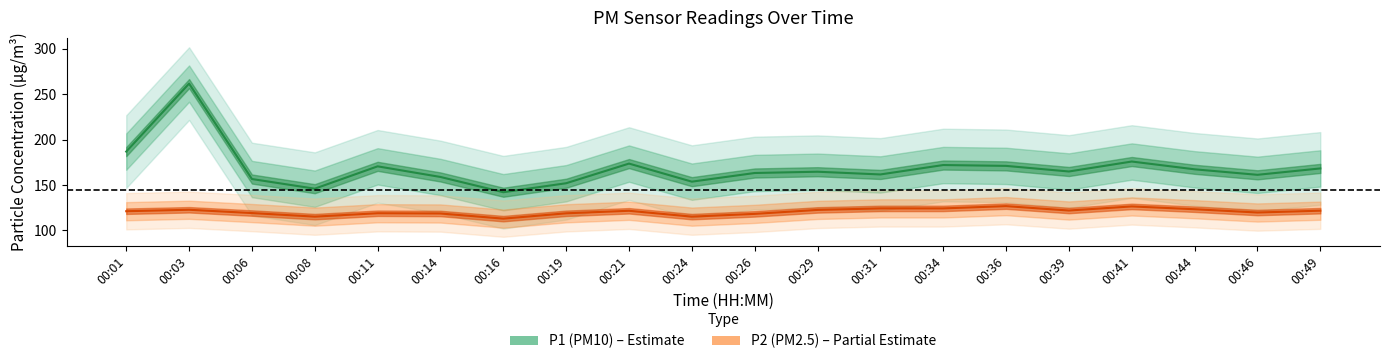

At how many categories does at least one series exceed 152?

17